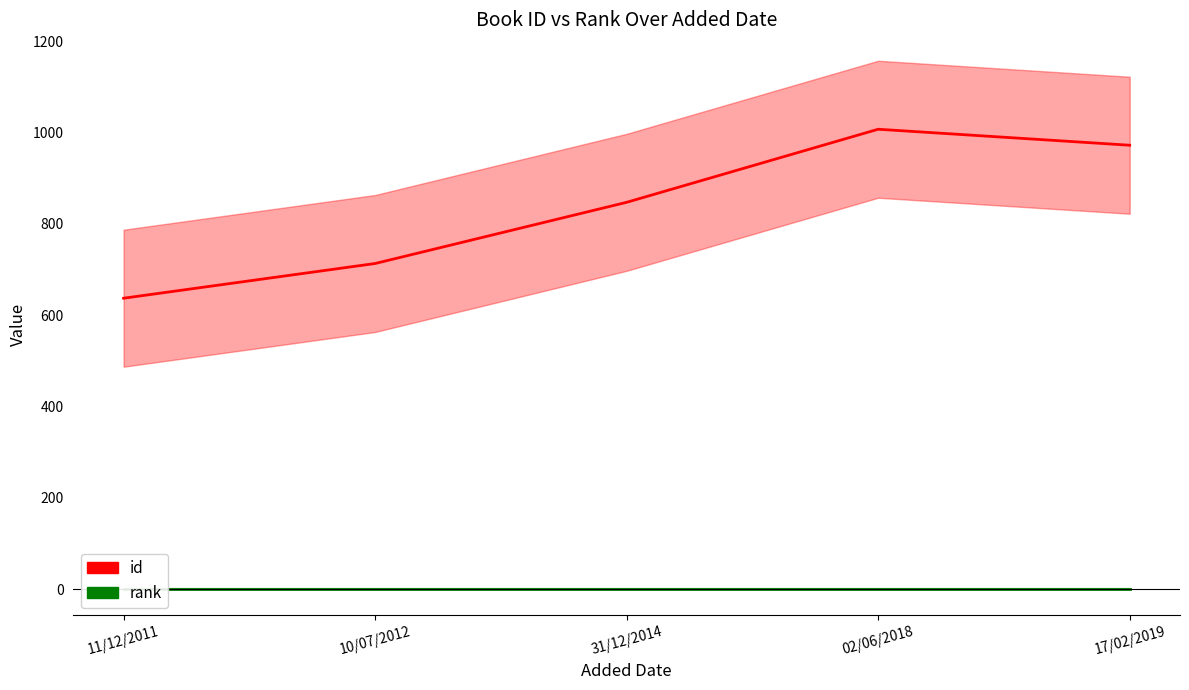

True or false: id and rank cross at least once.

False